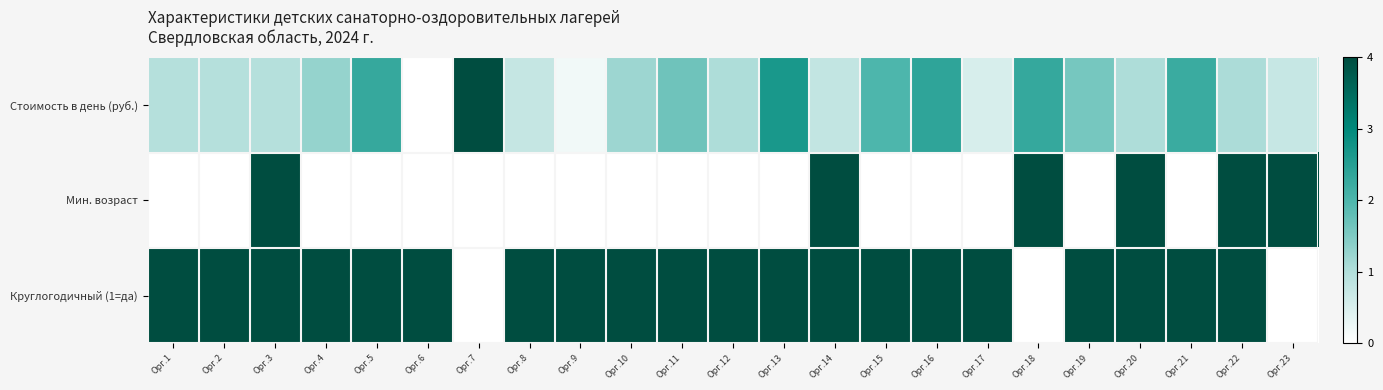

Which has a higher value, Орг.8 or Орг.16?

Орг.16